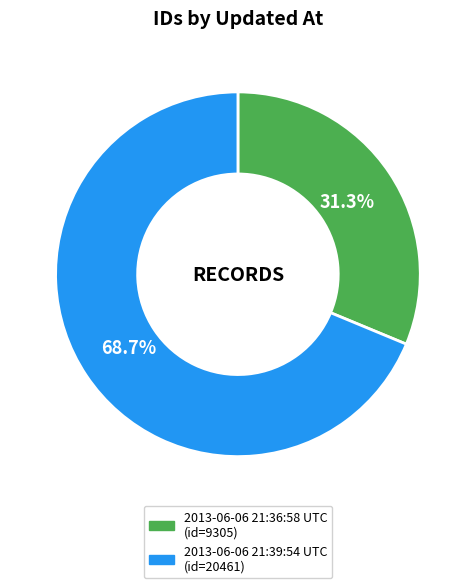

Is there a majority slice in this chart?

Yes